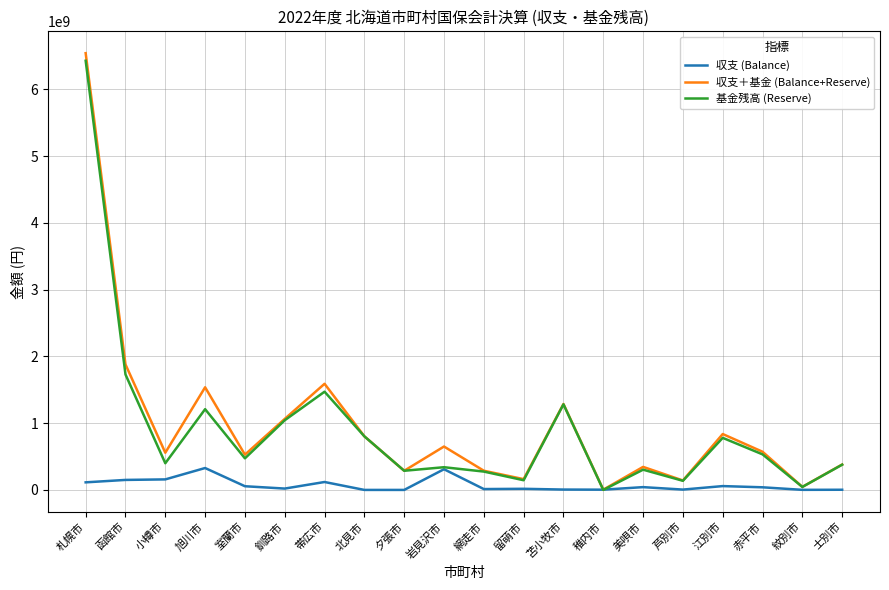

The value of 基金残高 (Reserve) at 小樽市 is 399594547. True or false?

True